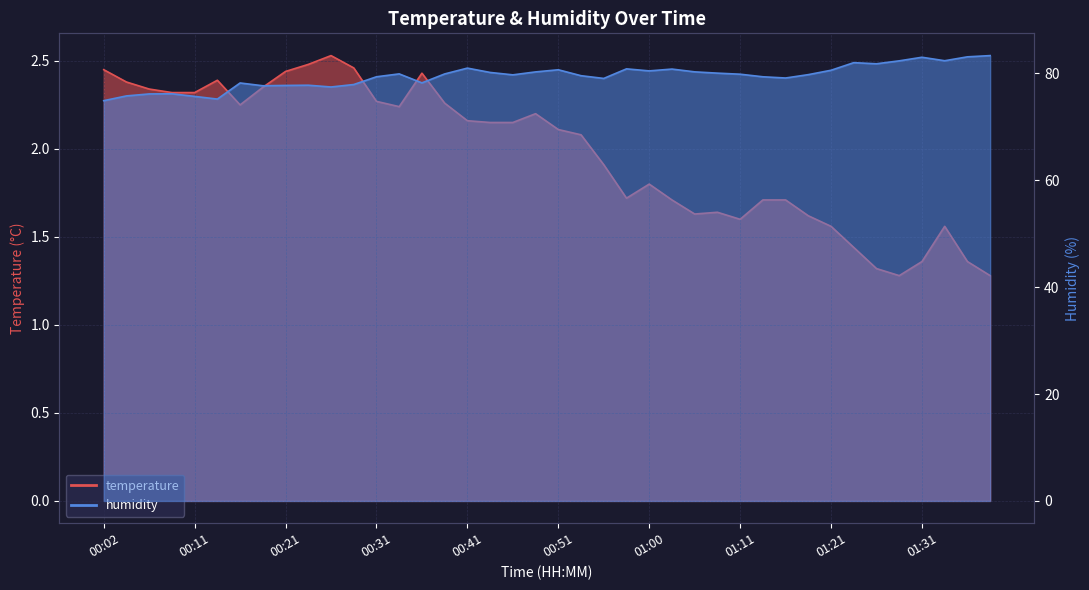

Where does the humidity series first go above 79?

00:31